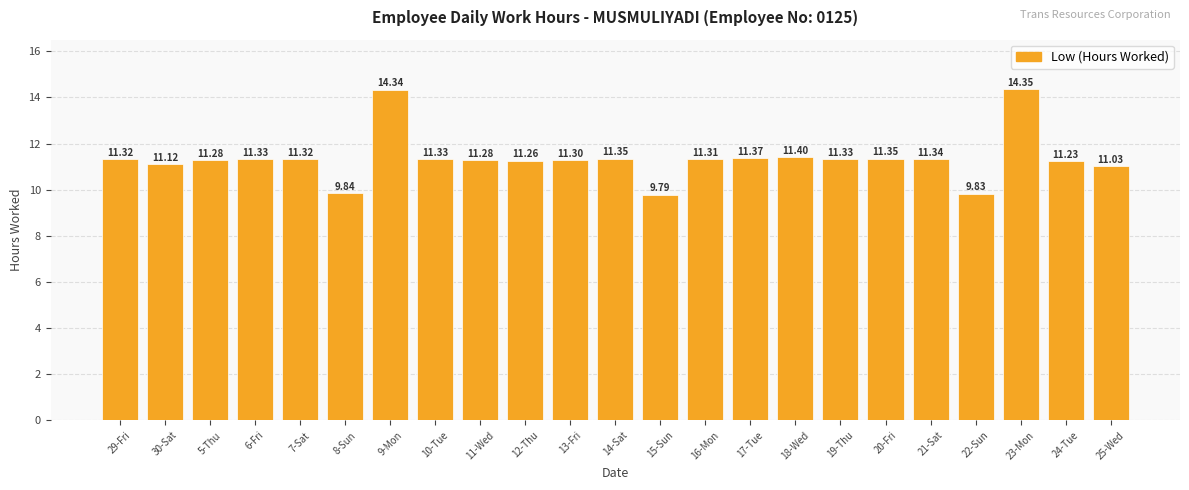

What is the sum of the values at 22-Sun and 10-Tue?

21.2